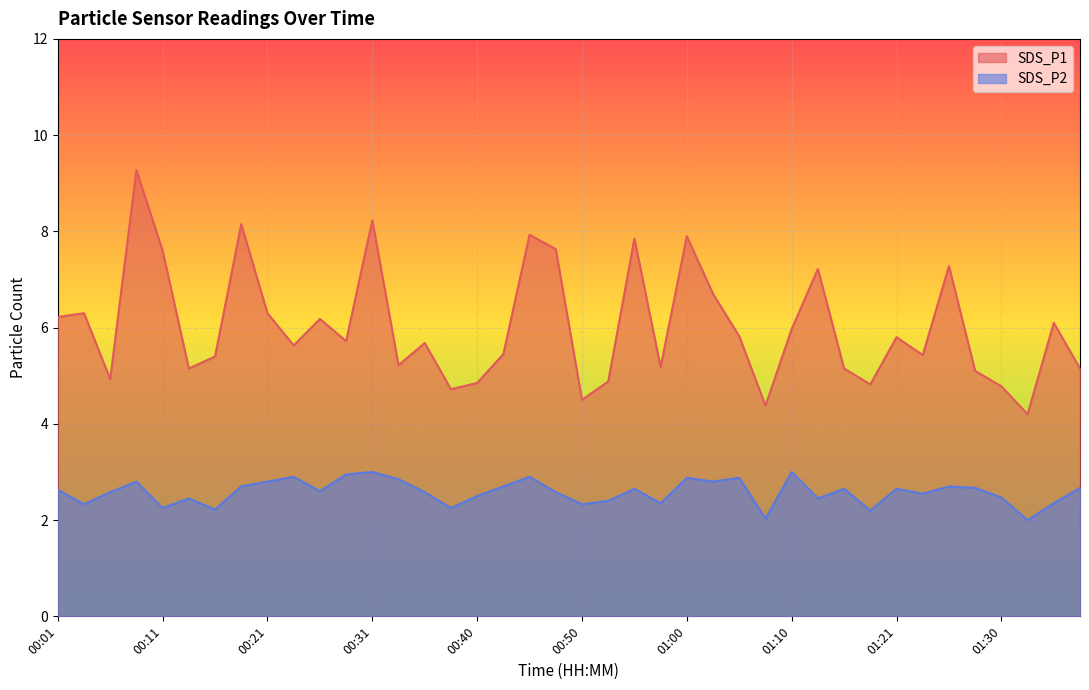

What position from the right is 01:15?

10